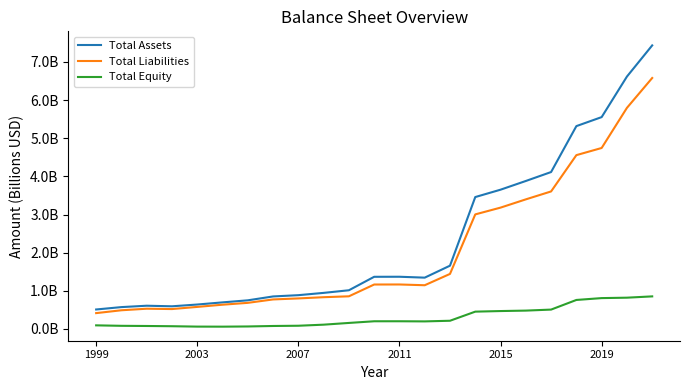

Does the chart have visible grid lines?

No